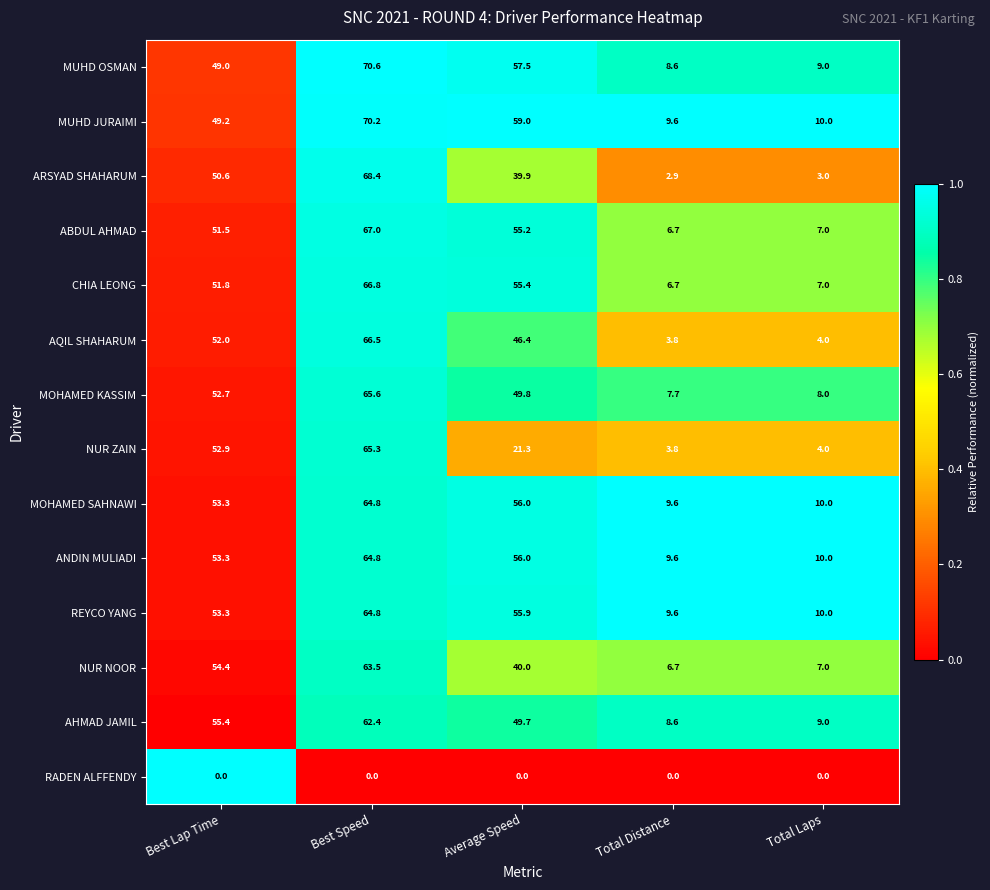

What is the total value across all series at Total Laps?

98.0